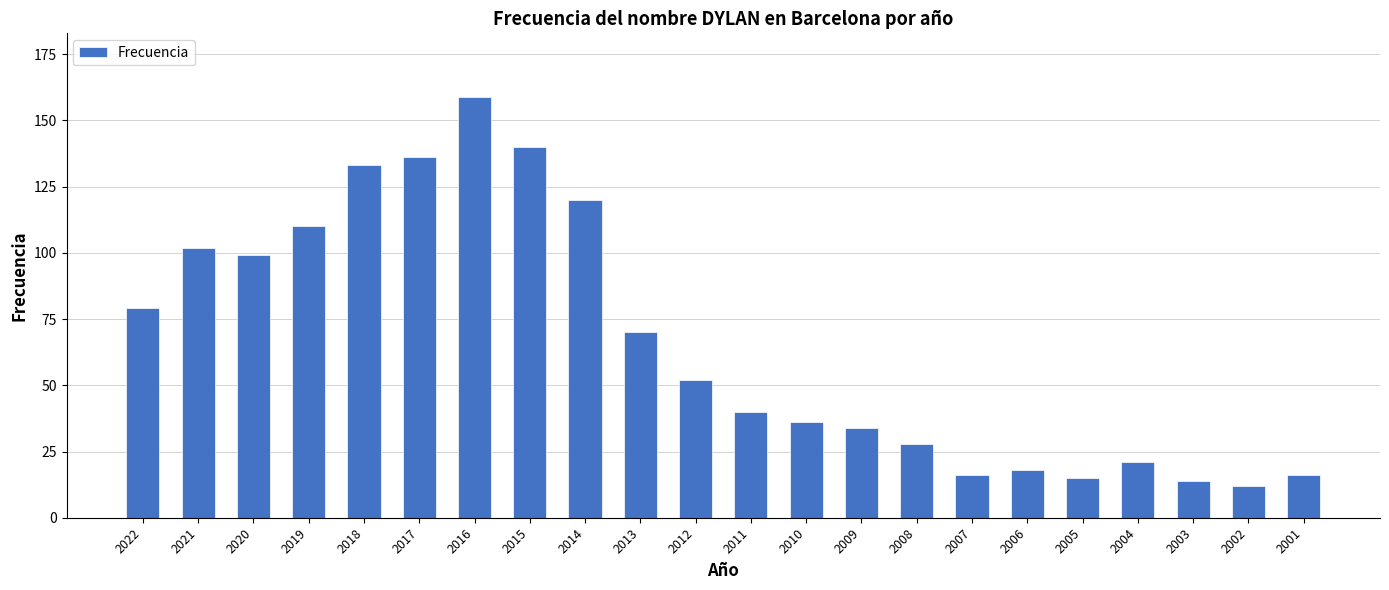

The chart shows a value of 133 at 2018. True or false?

True